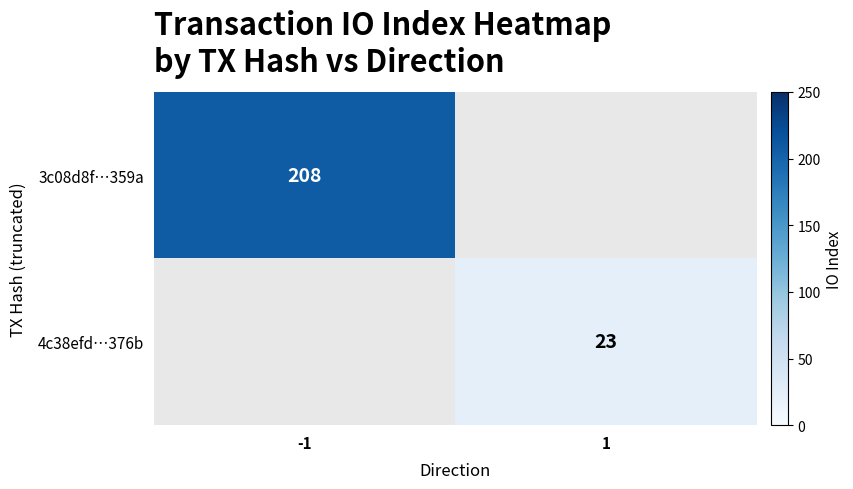

The 3c08d8f…359a series shows 208 at -1. True or false?

True